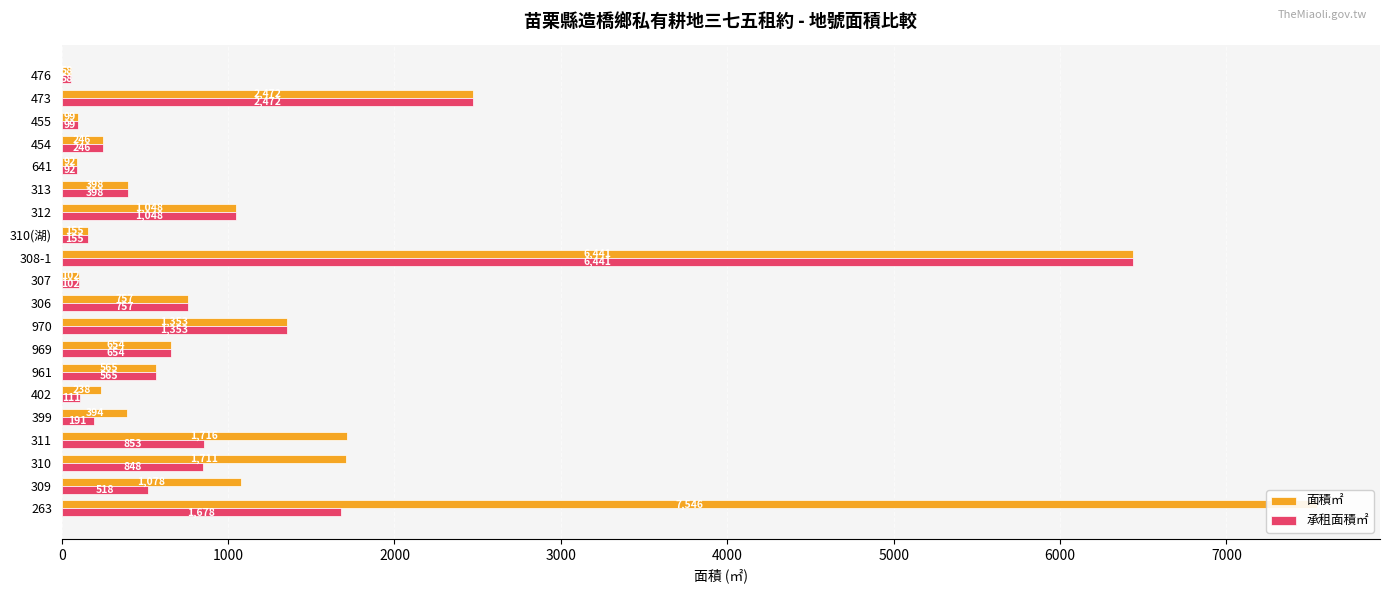

How many values in the 承租面積㎡ series are below 565?

10